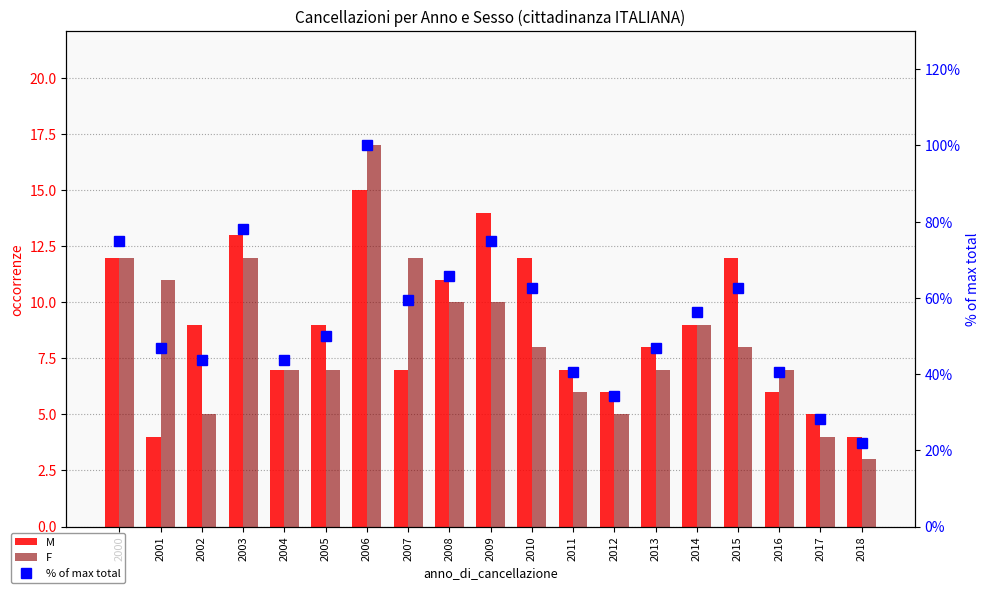

True or false: F has a value of 5.0 at 2012.

True